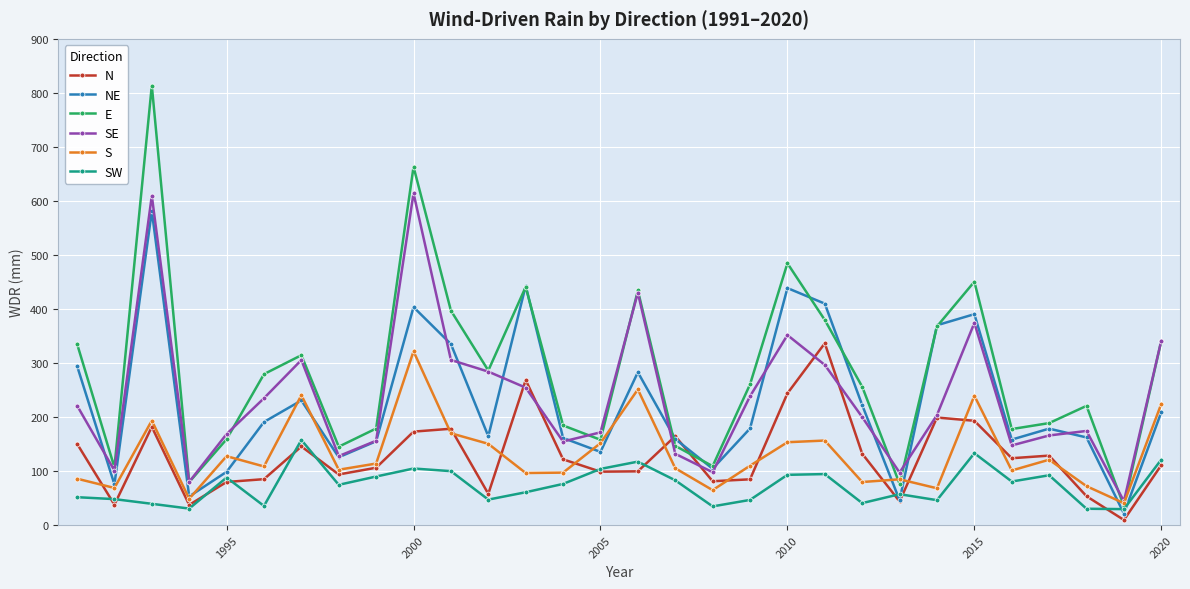

Which series has the widest spread of values?

E